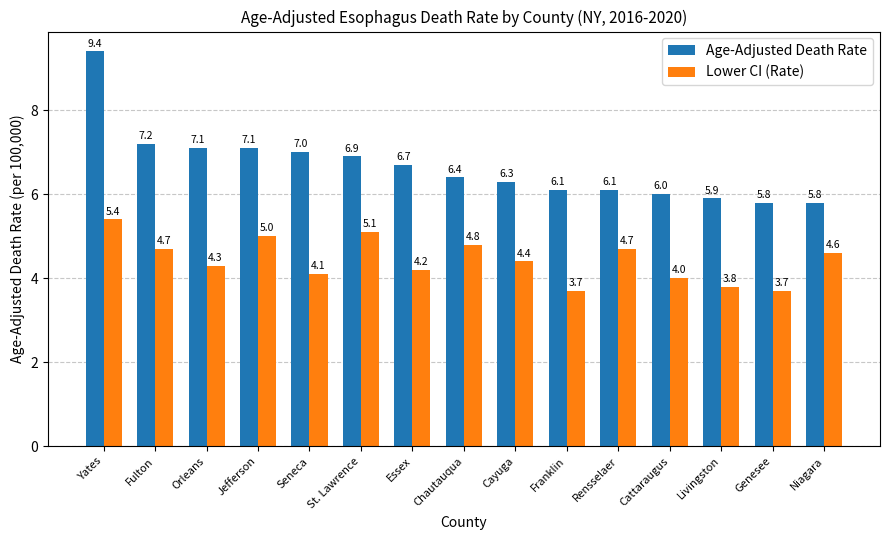

Reading right to left, extract all data points from this chart.

Age-Adjusted Death Rate: 5.8	5.8	5.9	6.0	6.1	6.1	6.3	6.4	6.7	6.9	7.0	7.1	7.1	7.2	9.4
Lower CI (Rate): 4.6	3.7	3.8	4.0	4.7	3.7	4.4	4.8	4.2	5.1	4.1	5.0	4.3	4.7	5.4